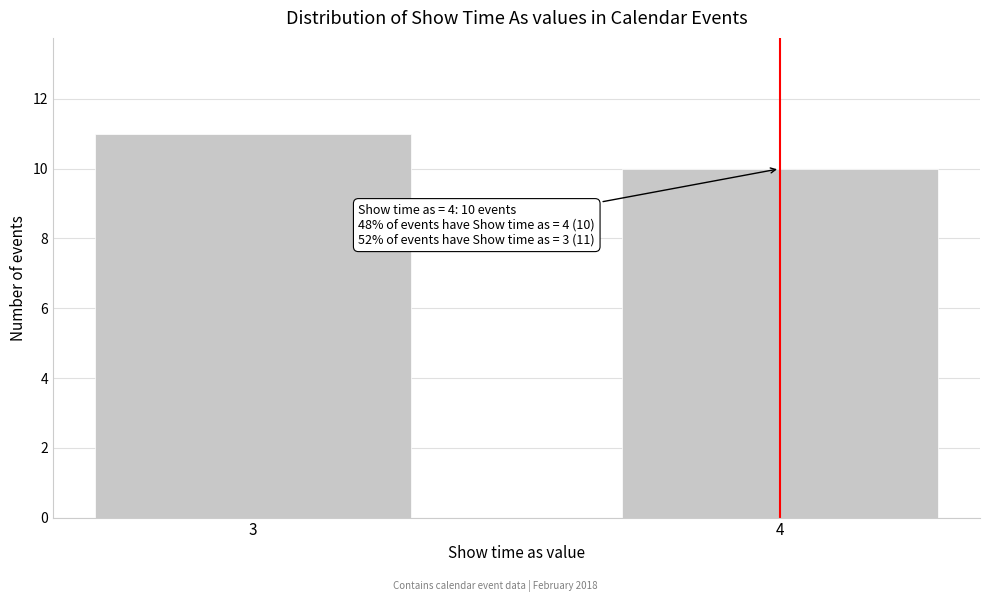

Reading left to right, what are all the values shown in this chart?

3=11	4=10